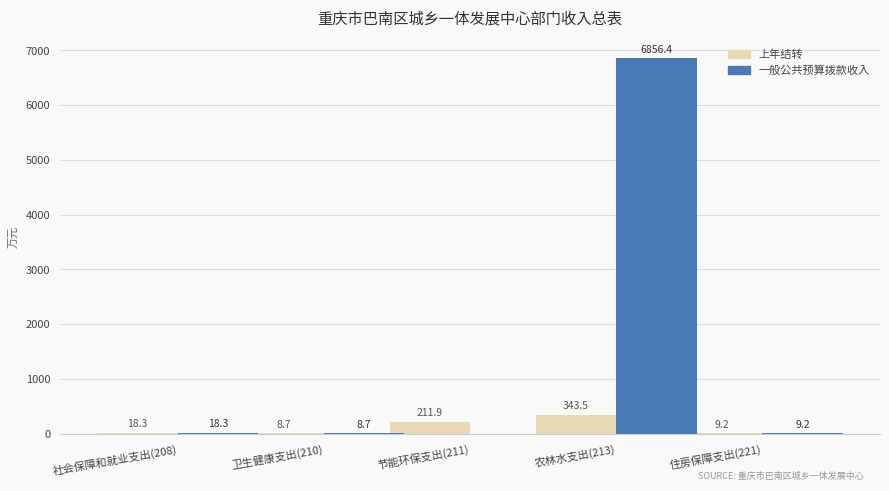

Between 节能环保支出(211) and 农林水支出(213), which series saw the biggest shift?

一般公共预算拨款收入